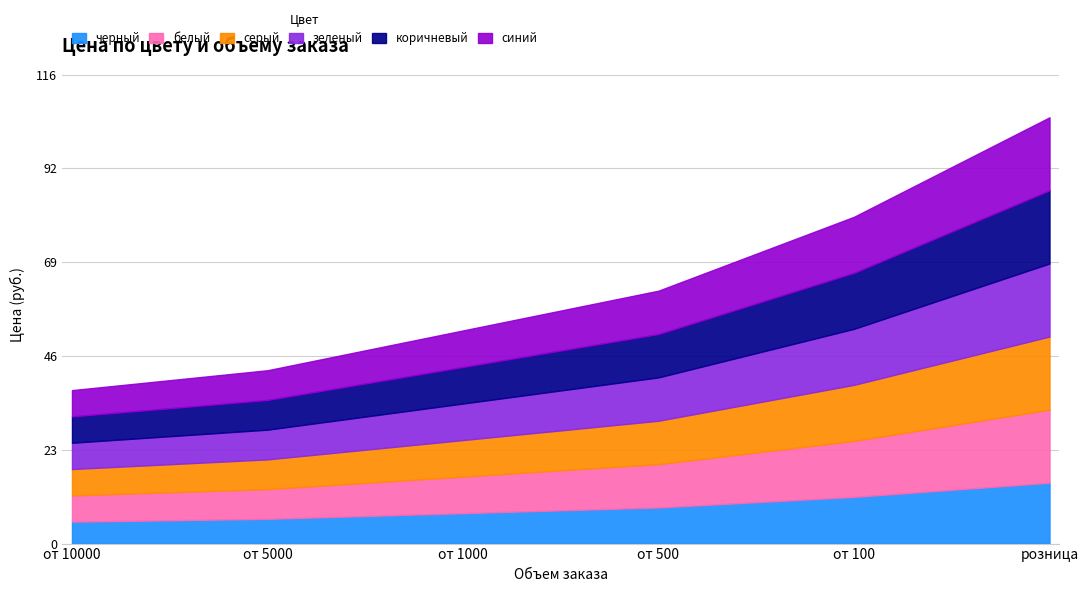

Is it true that коричневый equals 1.7 at от 5000?

False